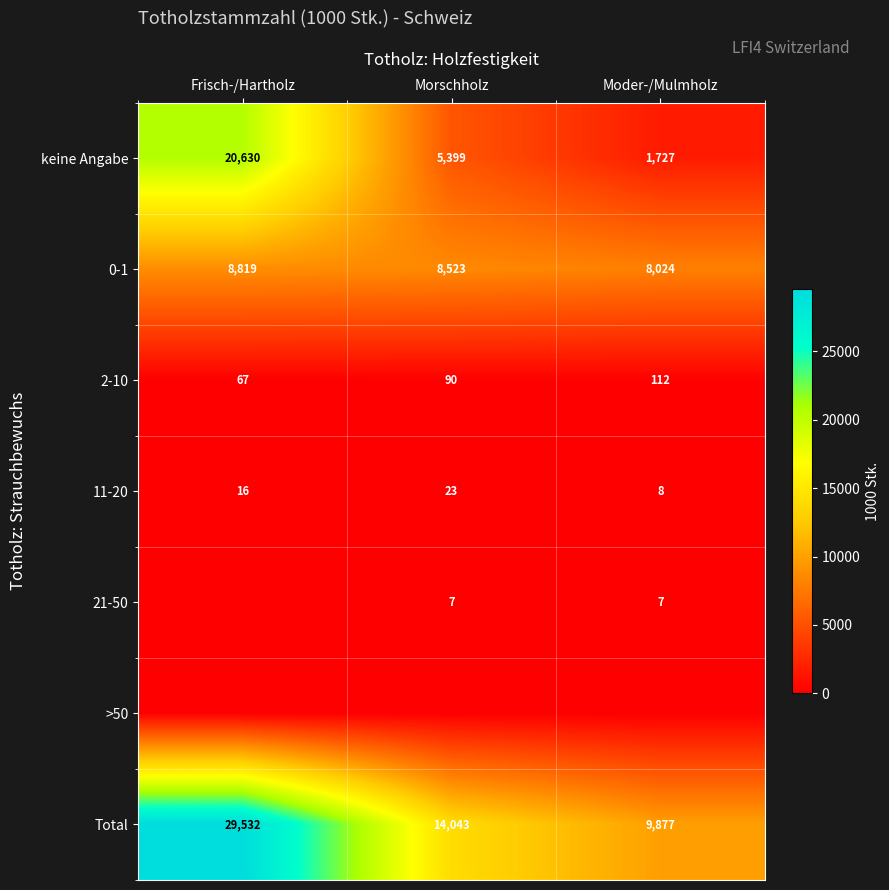

At which category does the chart reach its peak across all series?

Frisch-/Hartholz